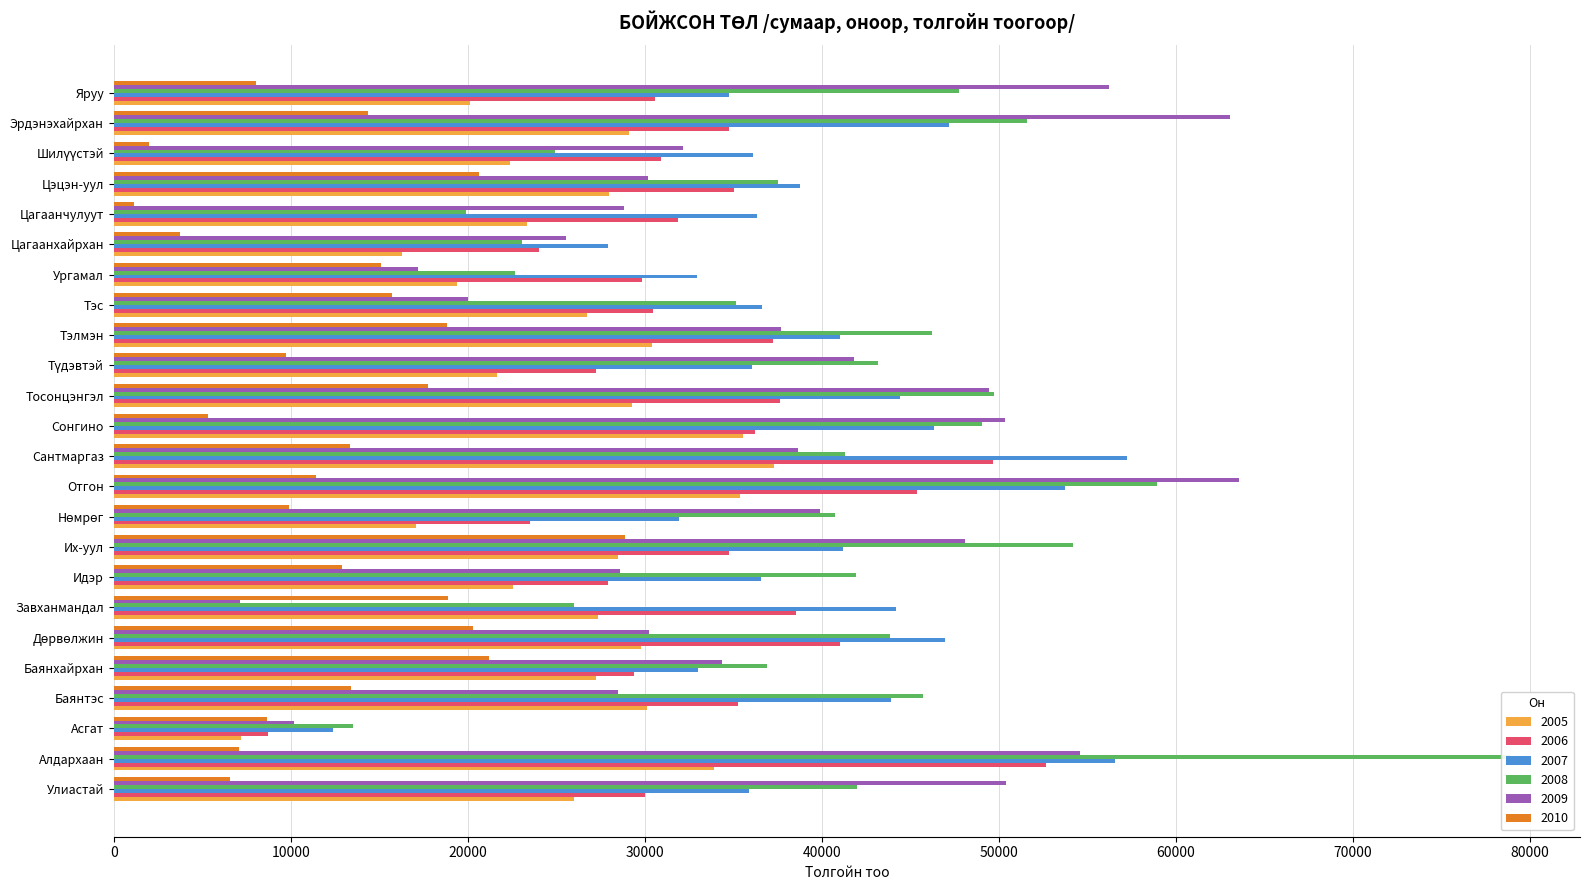

Reading right to left, list all the values displayed in this chart.

2005: 20143	29097	22374	27977	23379	16284	19391	26748	30390	21641	29275	35552	37289	35415	17095	28517	22581	27340	29821	27232	30145	7193	33910	26002
2006: 30574	34789	30930	35063	31895	24043	29860	30467	37249	27263	37652	36253	49663	45405	23547	34767	27918	38560	41026	29370	35266	8730	52652	30011
2007: 34752	47202	36121	38804	36354	27911	32967	36623	41048	36087	44412	46377	57269	53771	31928	41205	36568	44187	46987	33018	43901	12389	56558	35910
2008: 47759	51603	24939	37508	19893	23077	22697	35170	46225	43178	49731	49074	41335	58974	40765	54207	41963	26008	43850	36924	45729	13506	78905	42013
2009: 56252	63086	32163	30196	28824	25575	17217	20046	37678	41818	49482	50369	38642	63565	39909	48082	28609	7142	30263	34372	28466	10185	54601	50430
2010: 8019	14353	1975	20638	1150	3724	15082	15735	18853	9725	17762	5323	13366	11440	9894	28873	12886	18895	20328	21212	13382	8654	7084	6559